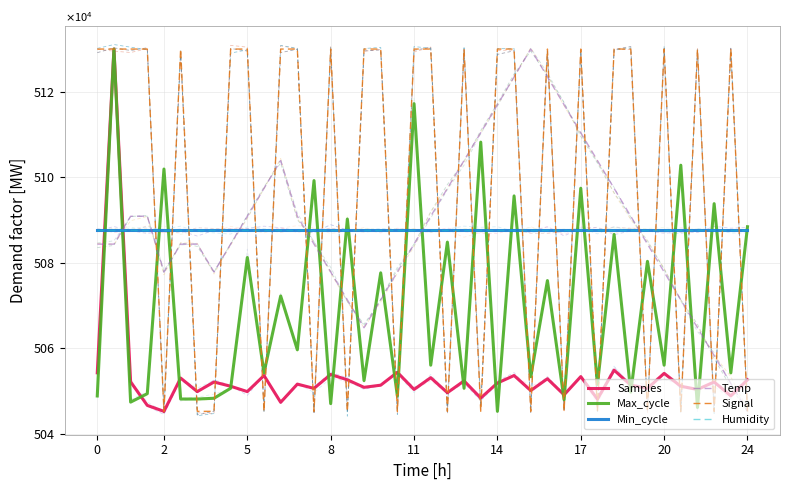

The value of Min_cycle at 17 is 1034289.7. True or false?

False